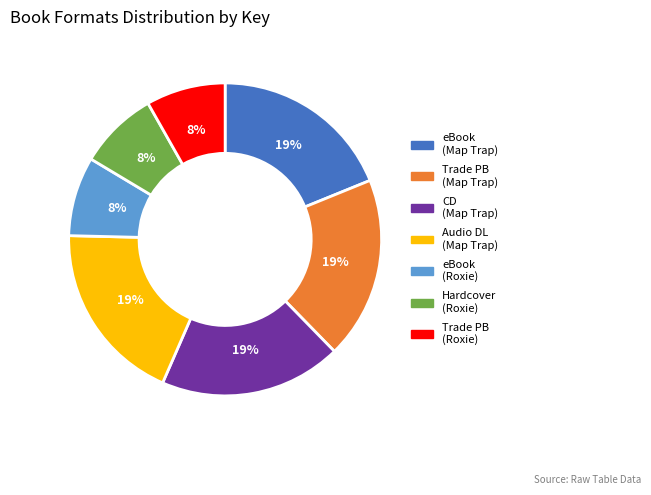

To the nearest percent, what is the difference between the largest and smallest slice percentages?

11%